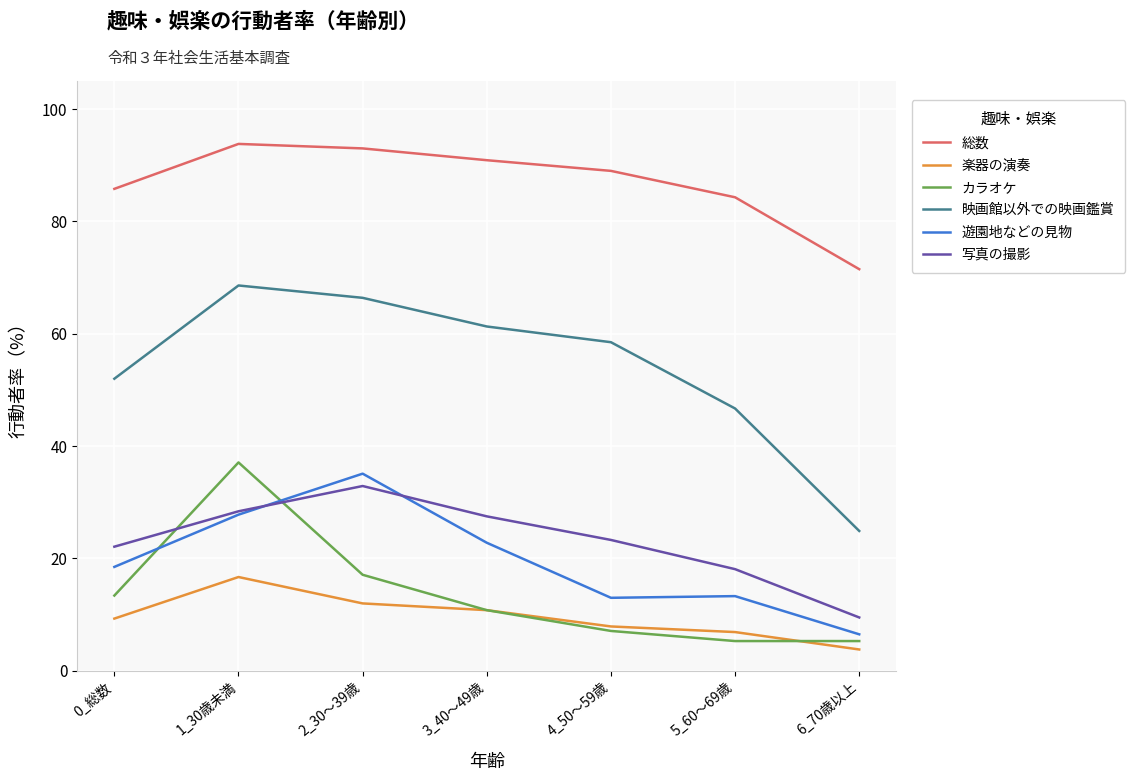

What is the maximum value shown in the chart?

93.8